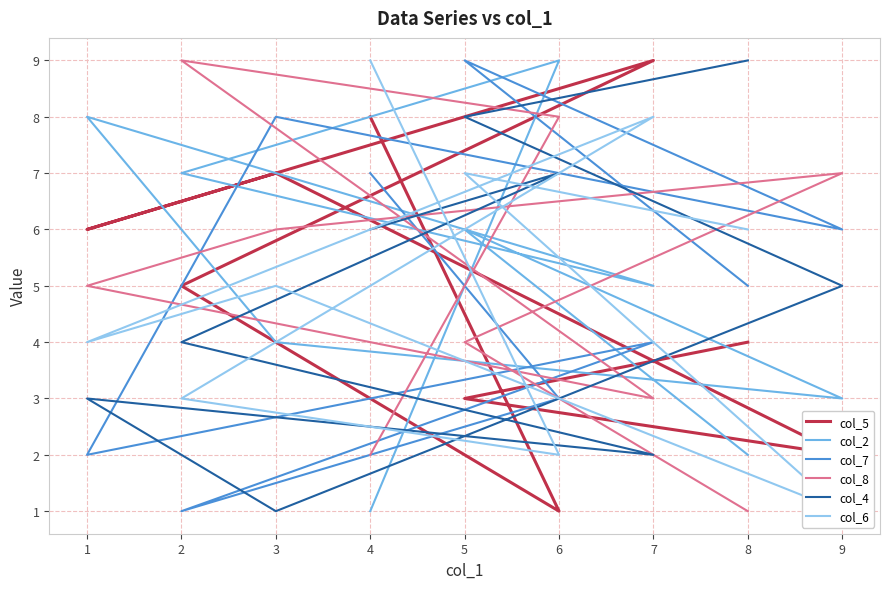

Reading right to left, what are all the values shown in this chart?

col_5: 4	3	2	7	6	9	5	1	8
col_2: 2	6	3	4	8	5	7	9	1
col_7: 5	9	6	8	2	4	1	3	7
col_8: 1	4	7	6	5	3	9	8	2
col_4: 9	8	5	1	3	2	4	7	6
col_6: 6	7	1	5	4	8	3	2	9